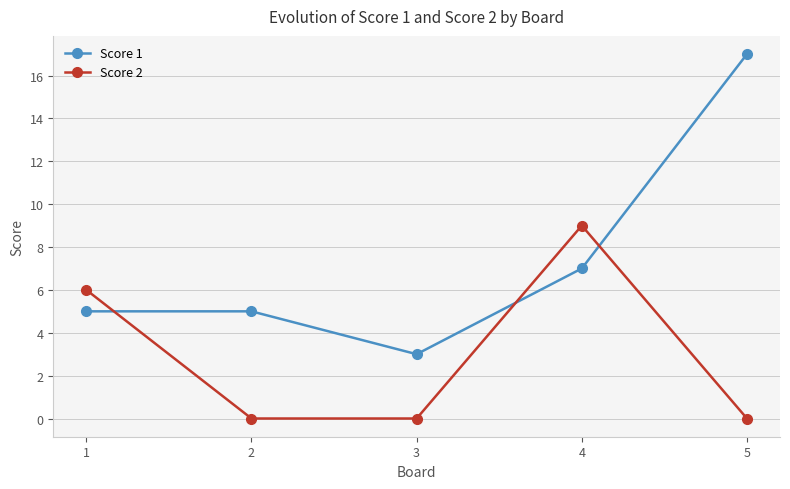

What is the value of the Score 1 point at the 5th from the left?

17